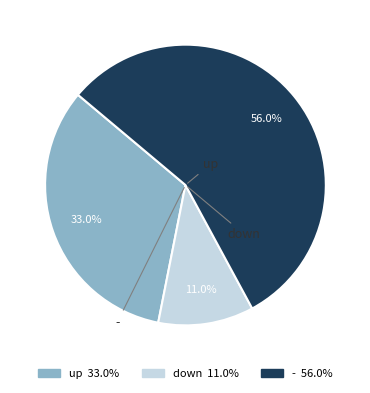

To the nearest percent, what is the average slice percentage?

33%